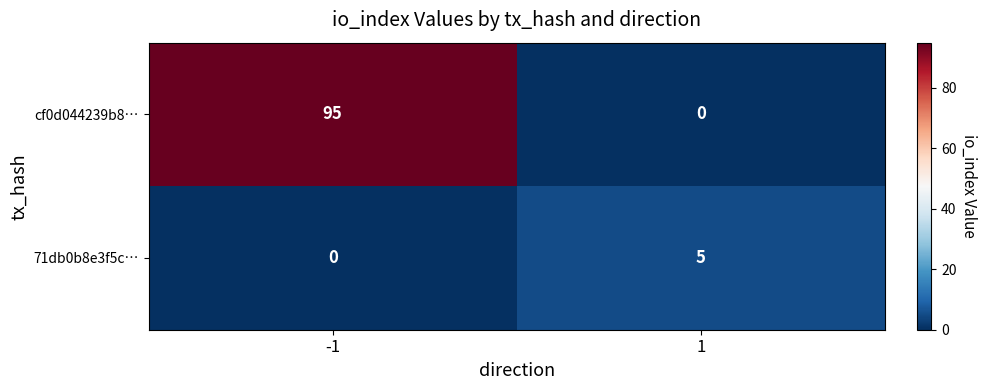

Reading left to right, transcribe all the data shown in this chart.

cf0d044239b8…: -1=95	1=0
71db0b8e3f5c…: -1=0	1=5